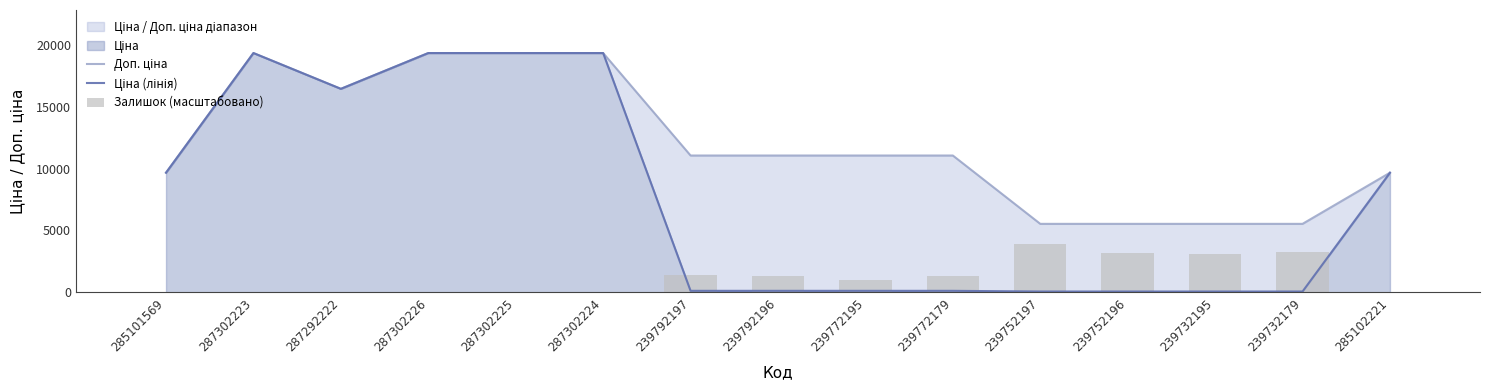

What is the greatest value displayed?

19343.1